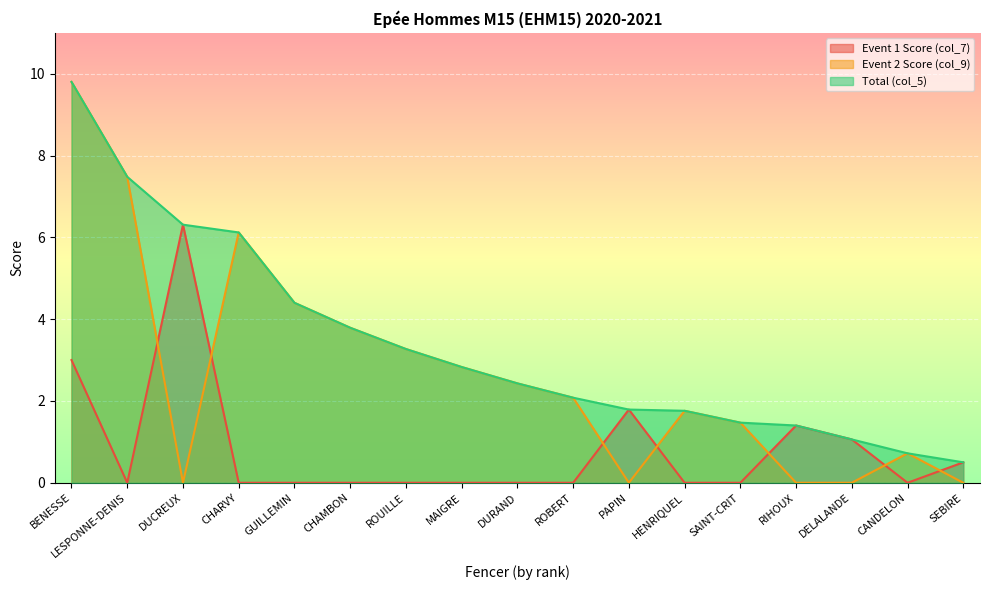

How many interior local peaks does the Event 2 Score (col_9) series have?

3